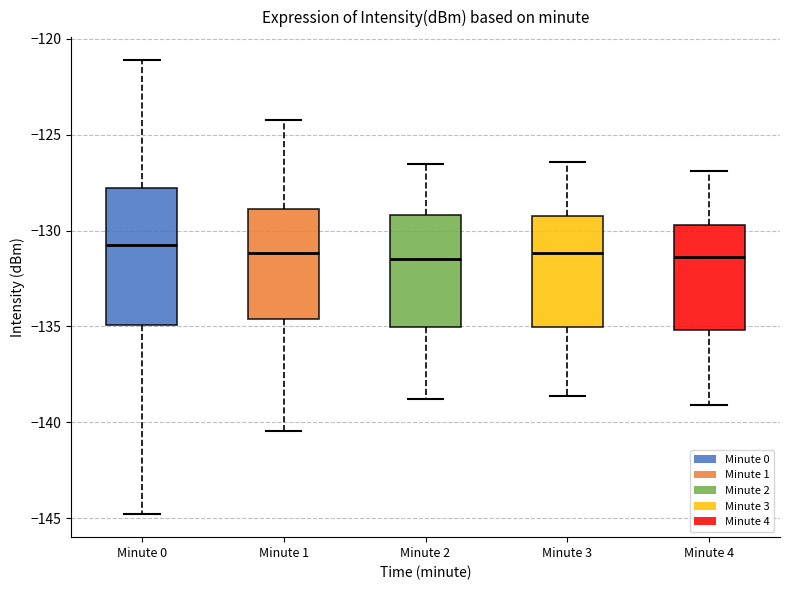

Reading left to right, transcribe this box plot: for each box, give where its median line is, the range the box spans, and where its two whiskers end, as read against the y-axis. The values are not printed on the chart, so give them approximately, as read against the axis.

Minute 0: median -131.0, box -135.0 to -128.0, whiskers -145.0 to -121.0
Minute 1: median -131.0, box -134.5 to -129.0, whiskers -140.5 to -124.0
Minute 2: median -131.5, box -135.0 to -129.0, whiskers -139.0 to -126.5
Minute 3: median -131.0, box -135.0 to -129.0, whiskers -138.5 to -126.5
Minute 4: median -131.5, box -135.0 to -129.5, whiskers -139.0 to -127.0